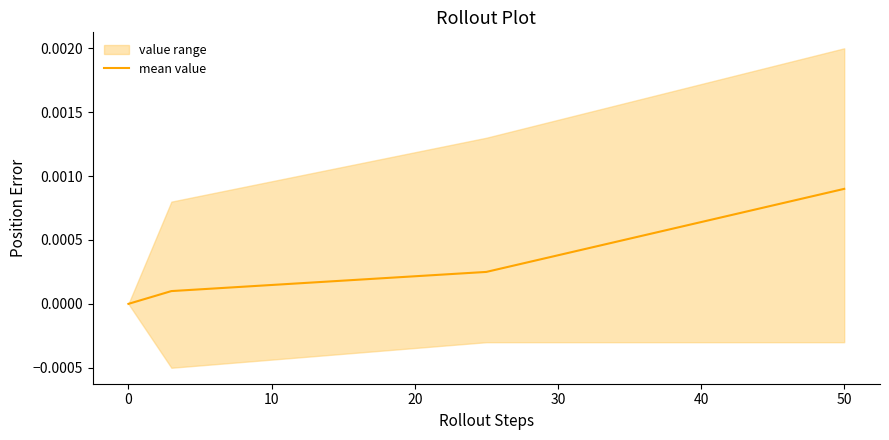

Is it true that mean value equals 0.0 at 0?

True